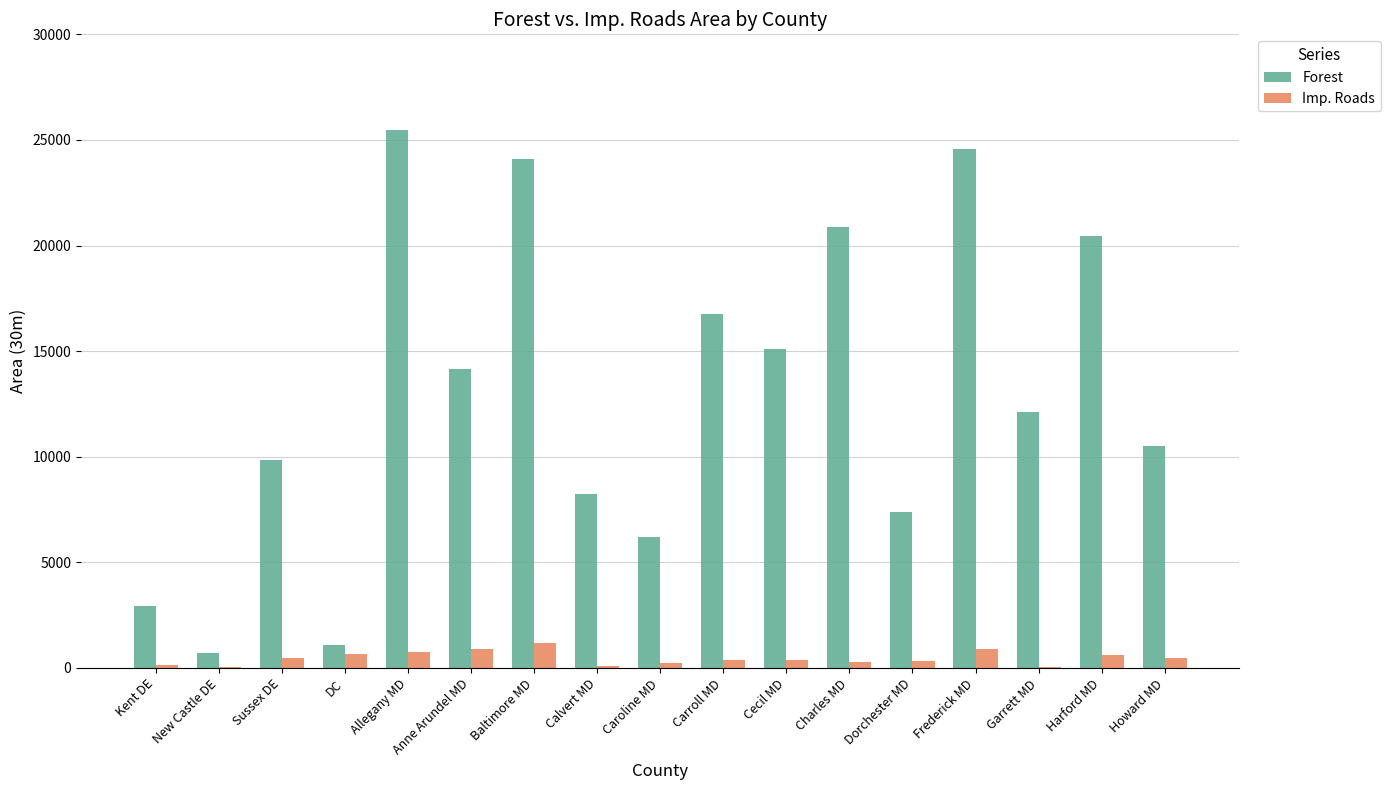

At which label does Forest first exceed 12121?

Allegany MD